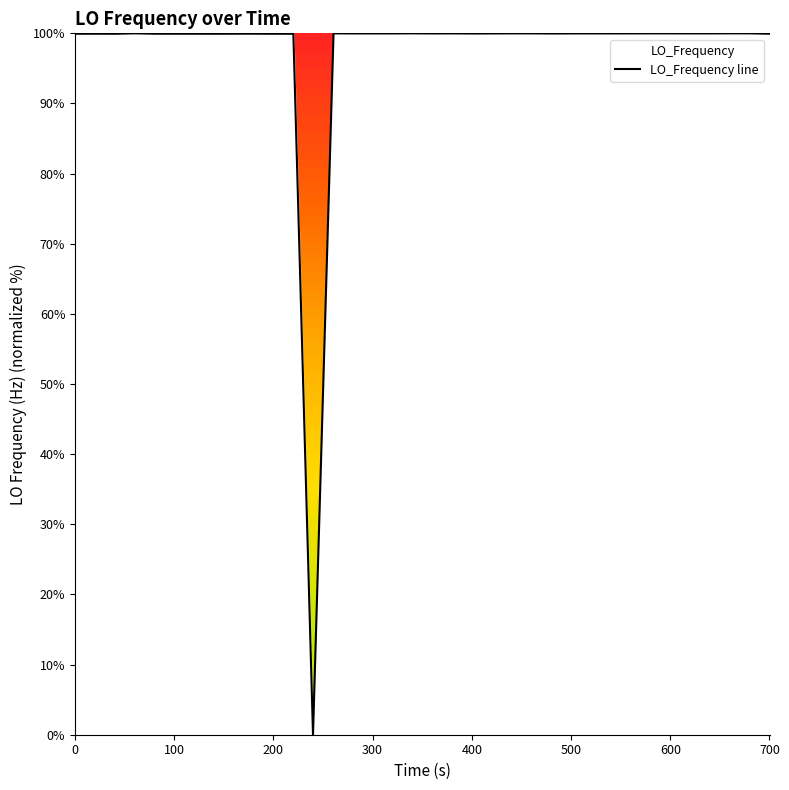

Does the chart display data point markers on the line(s)?

No